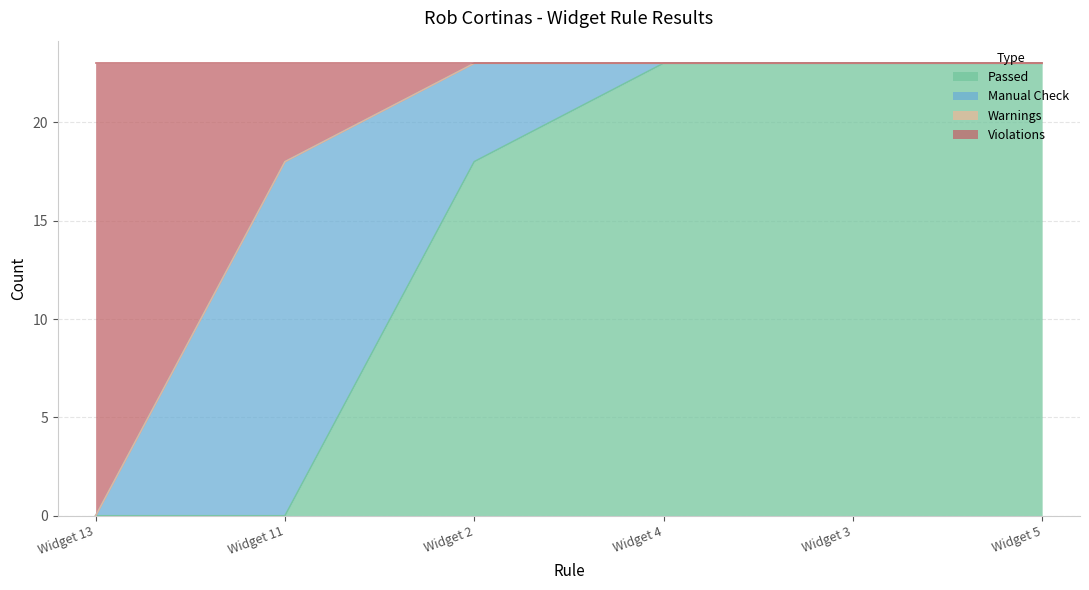

Which label corresponds to the smallest value in the chart?

Widget 13